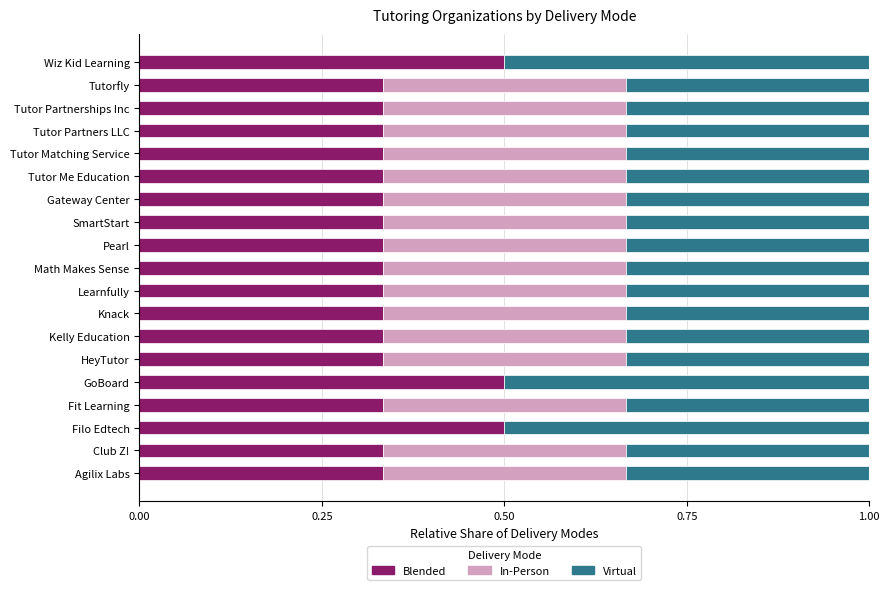

What is the highest value of the Blended series?

0.5